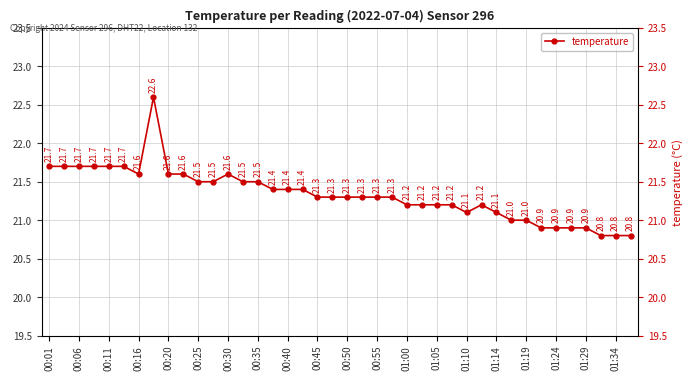

How many interior local valleys (lower than both neighbors) does the data have?

2